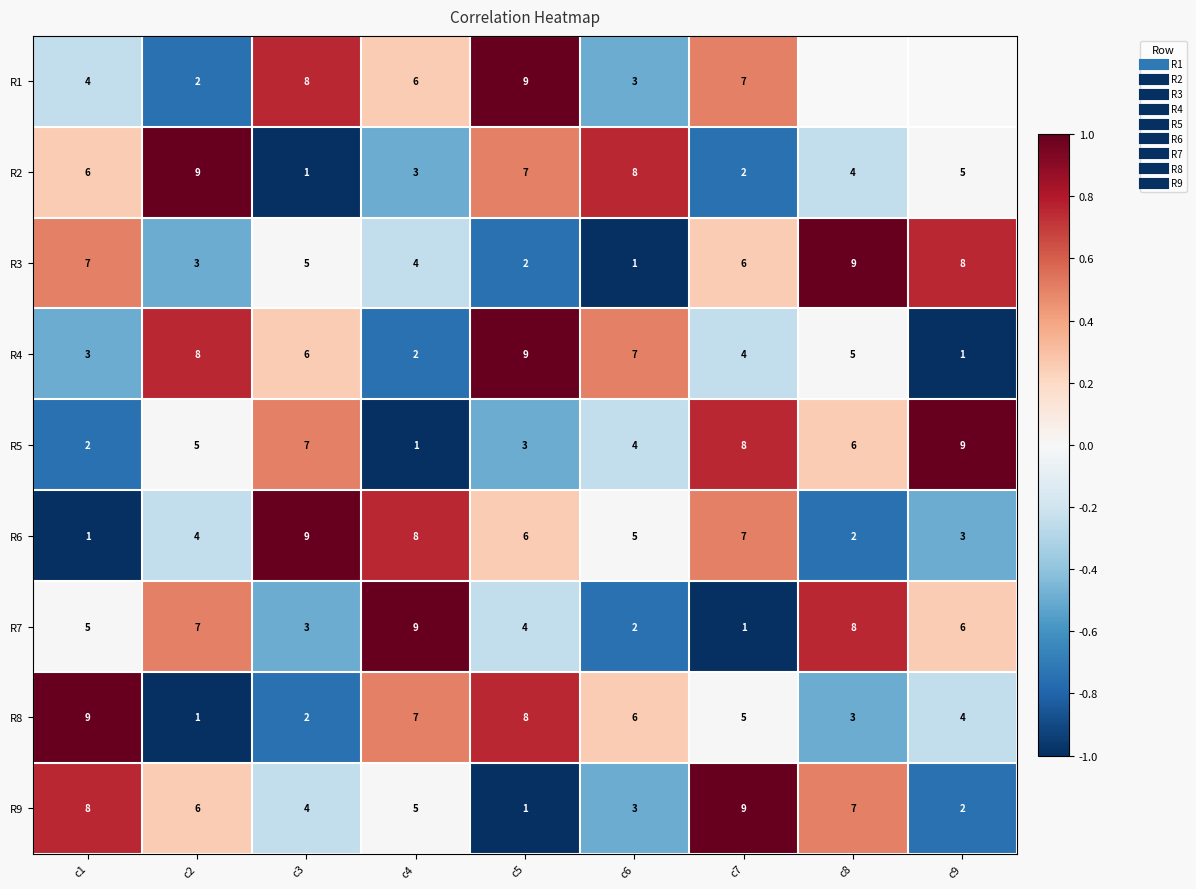

The value of R7 at c8 is 0.8. True or false?

True